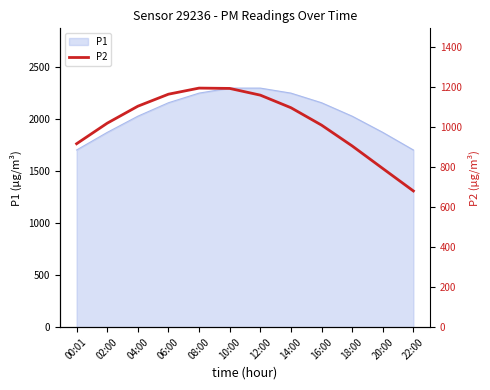

The P1 series shows 559.0 at 16:00. True or false?

False